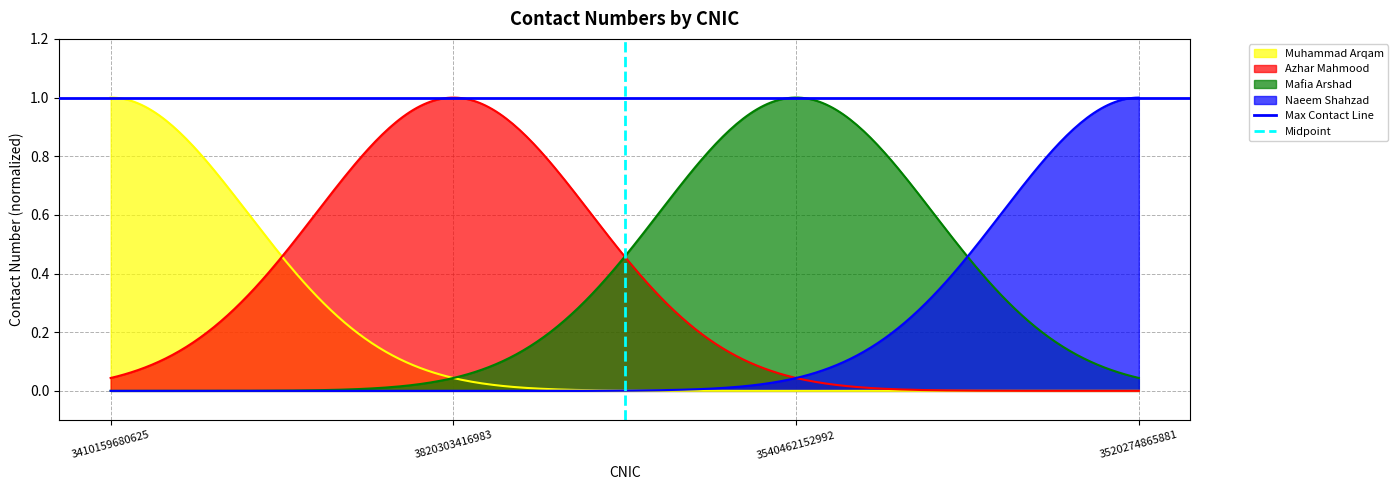

At which label does Midpoint reach its peak?

3820303416983